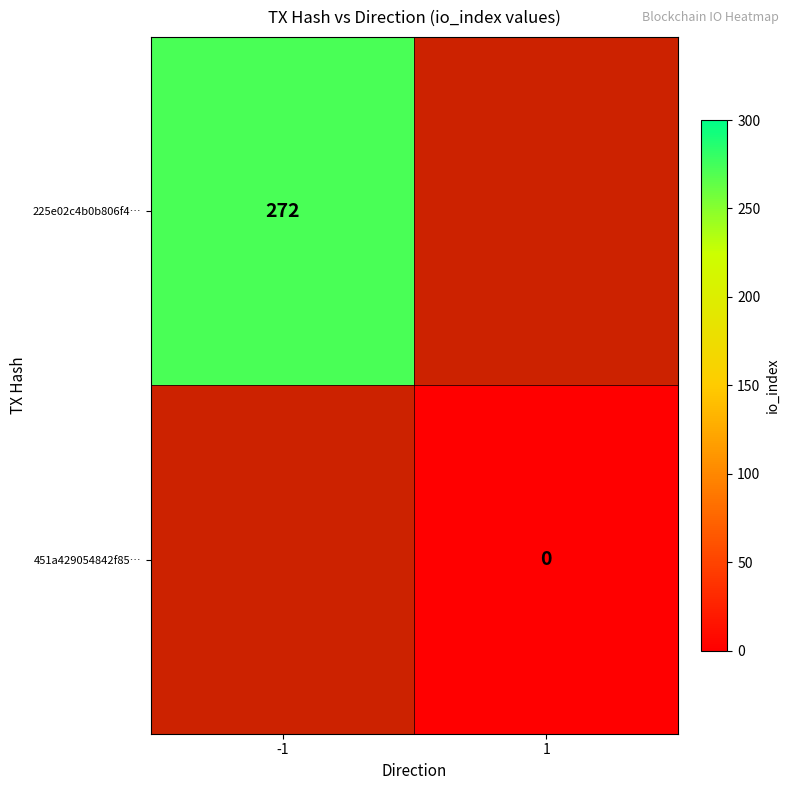

List the series in order of their overall mean, highest first.

225e02c4b0b806f4…, 451a429054842f85…